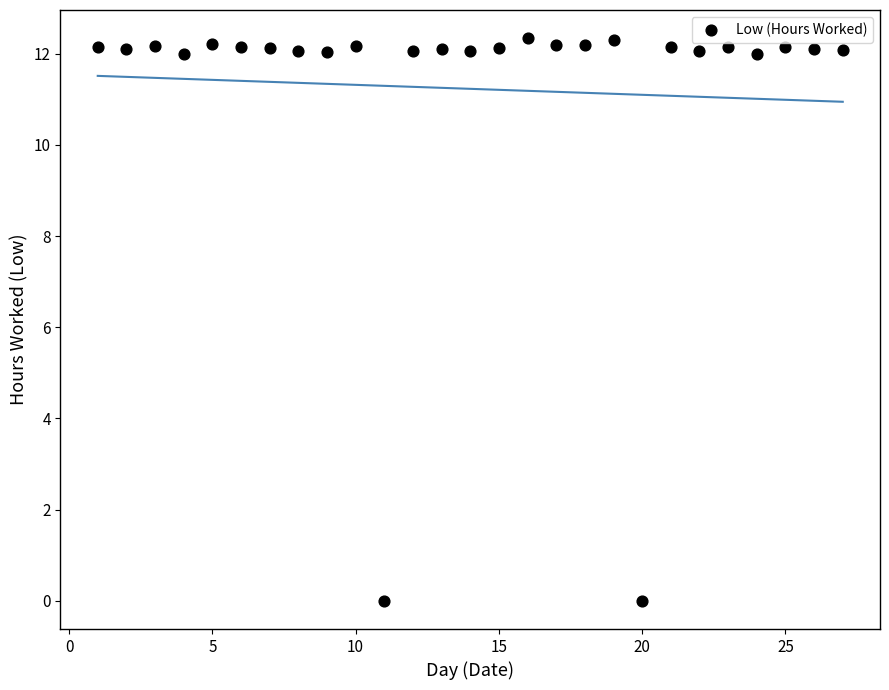

What is the range of Y values (max minus min)?

12.3